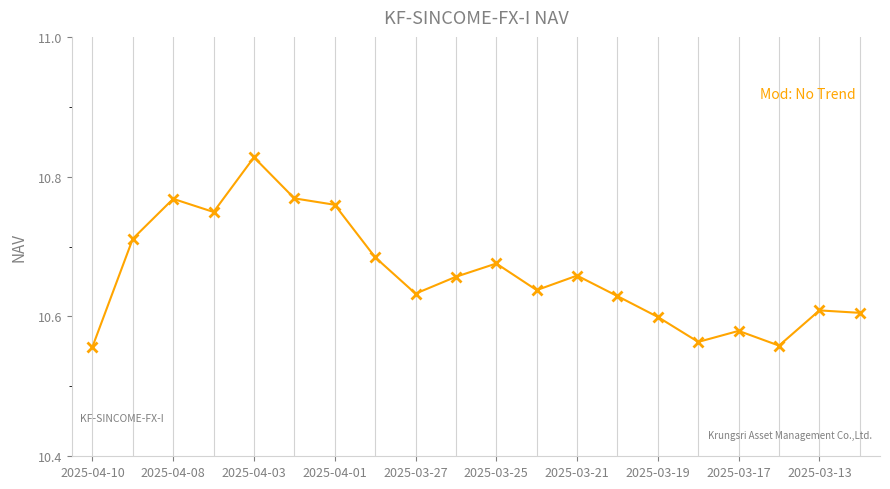

Is this an area chart (filled region under the line)?

No